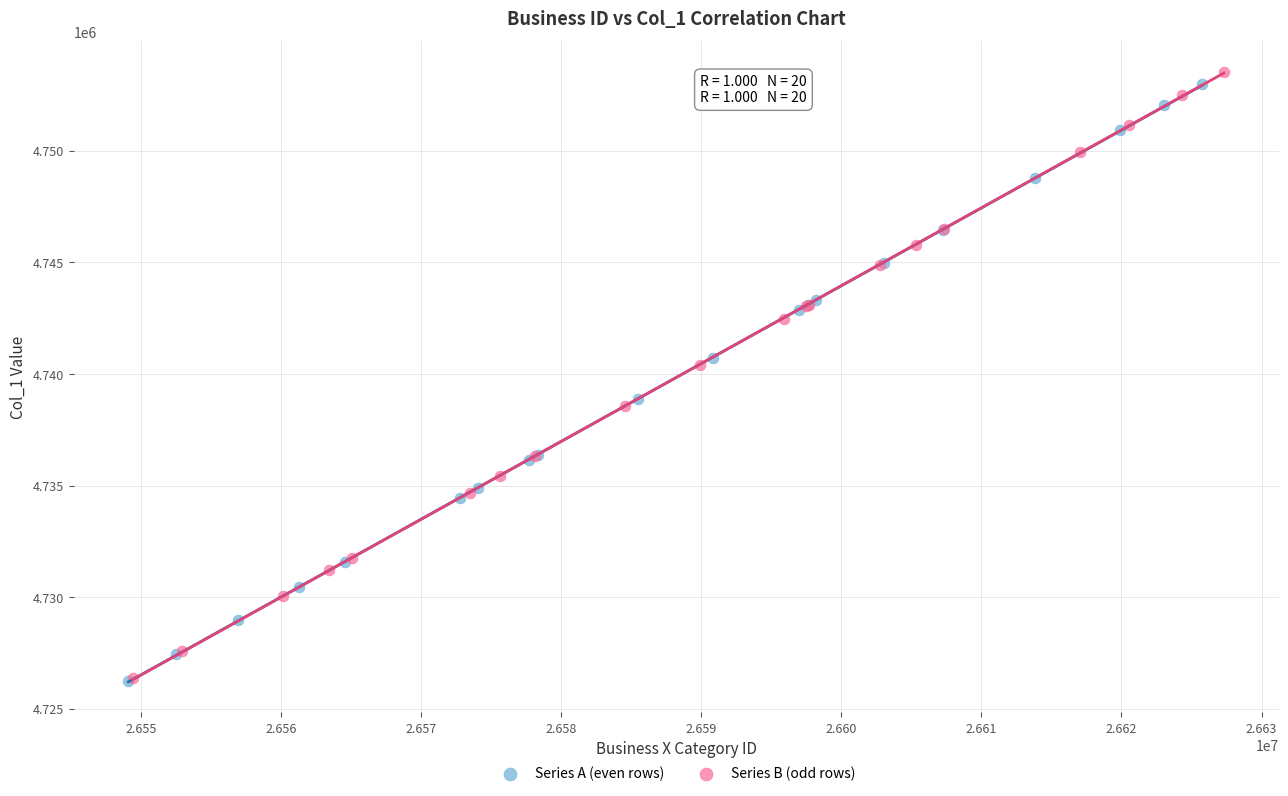

Which series has the largest Y range (max minus min)?

Series B (odd rows)